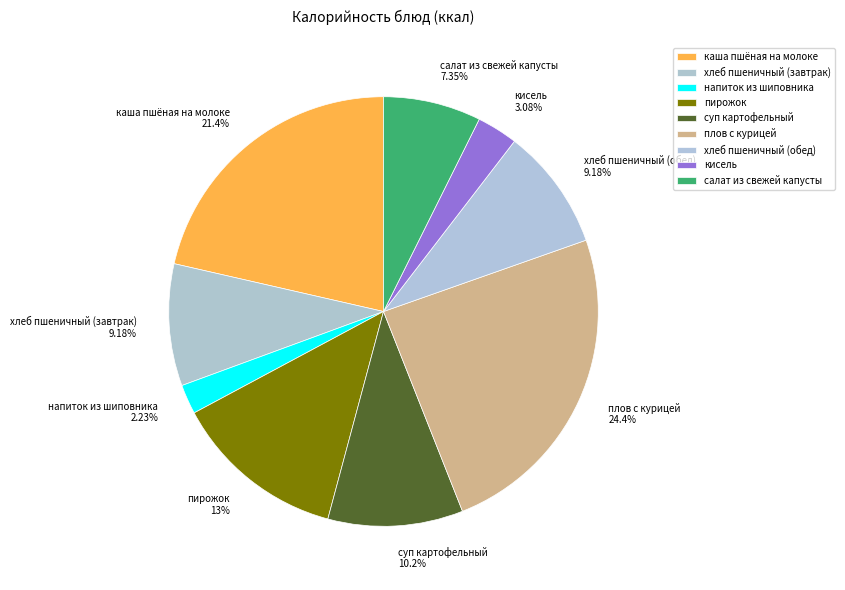

How many slices are in this pie chart?

9